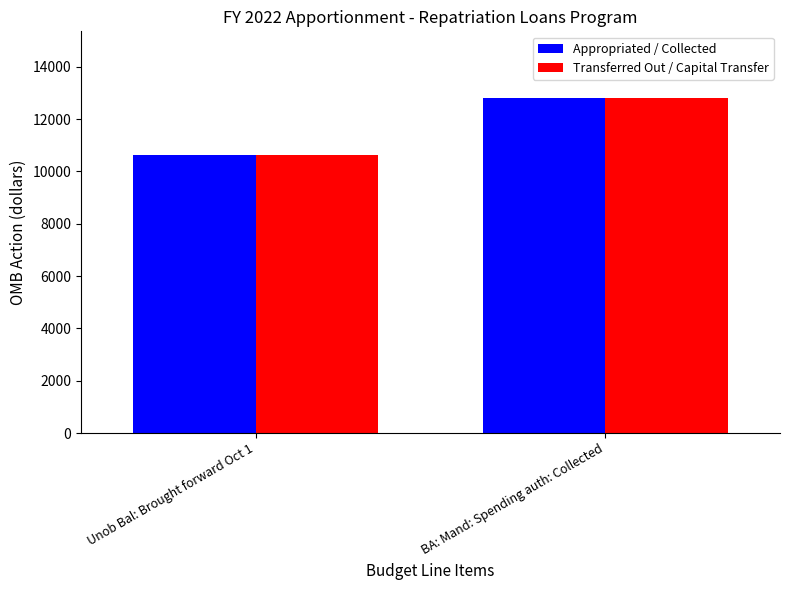

What is the sum of the Appropriated / Collected values at BA: Mand: Spending auth: Collected and Unob Bal: Brought forward Oct 1?

23429